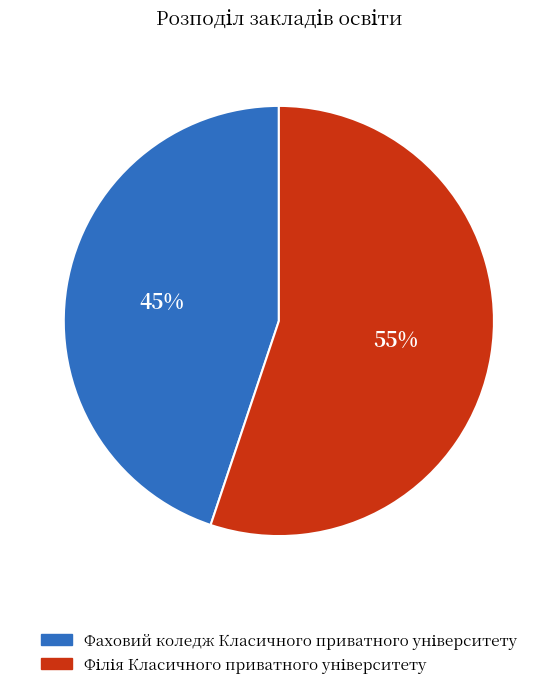

Is there a majority slice in this chart?

Yes